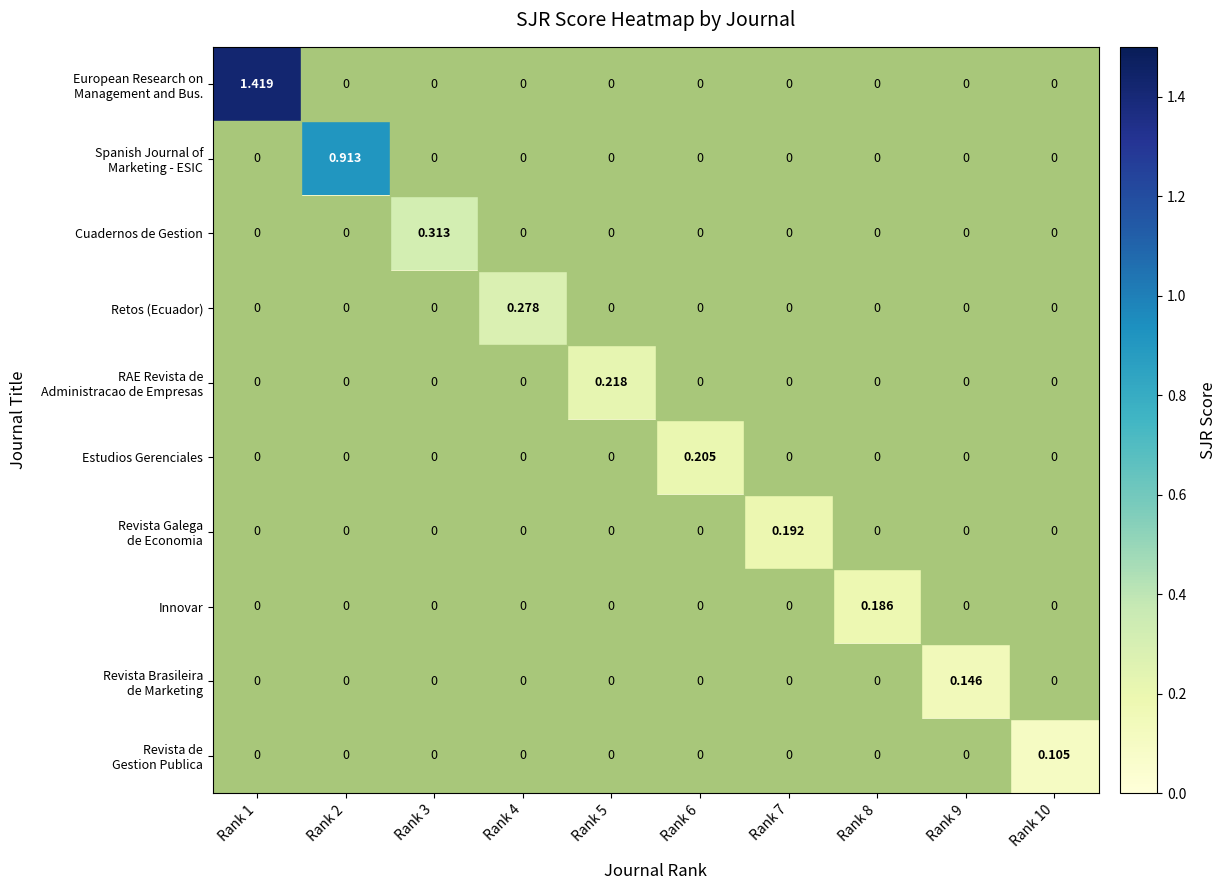

How many values in the Retos (Ecuador) series exceed 0?

1